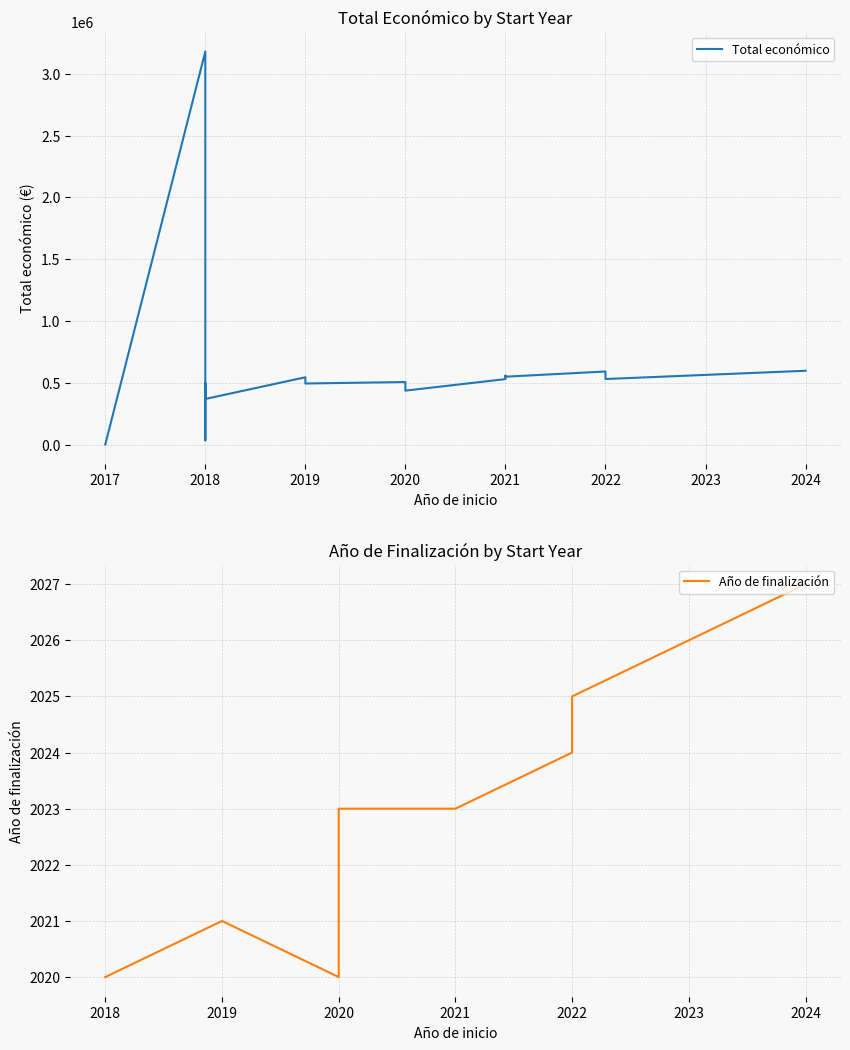

Does the chart have visible grid lines?

Yes